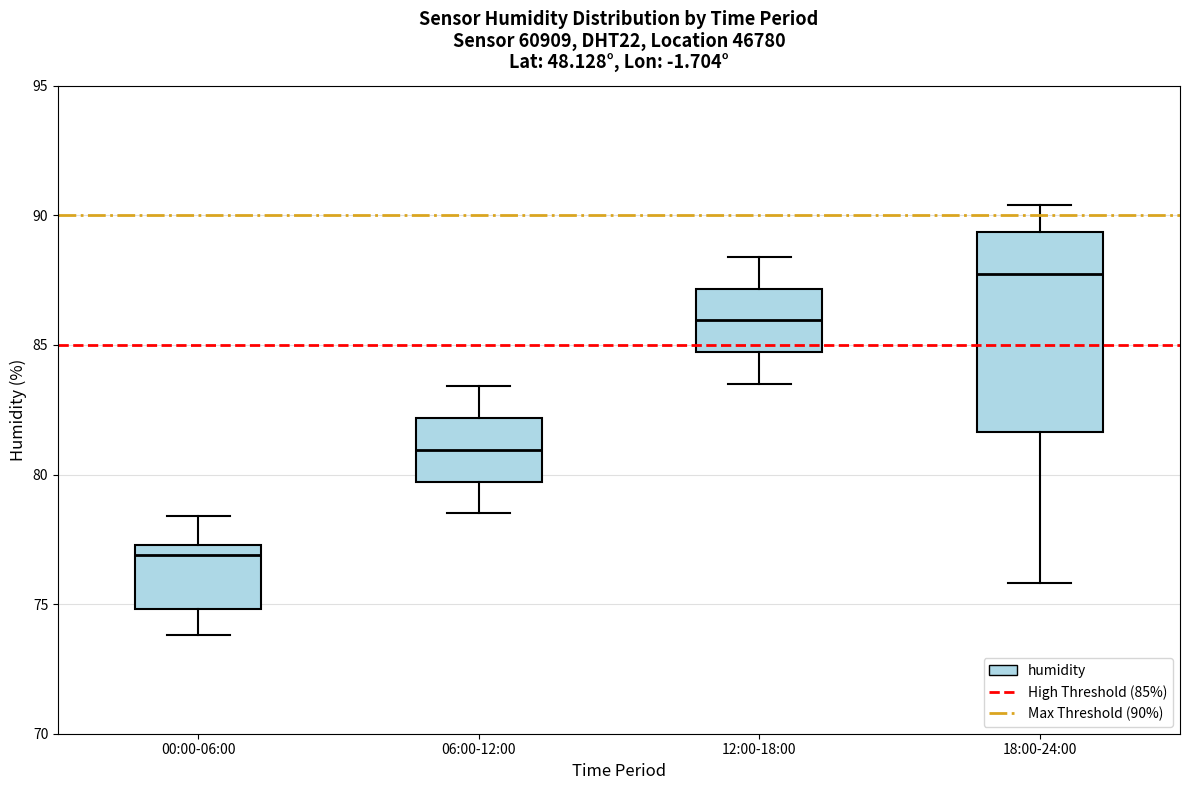

Comparing the boxes themselves (not the whiskers), which one is the tallest?

18:00-24:00